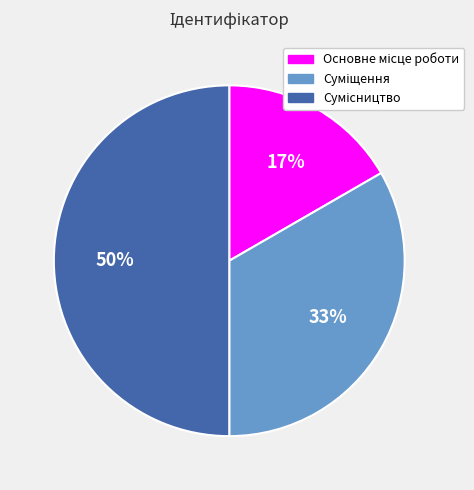

To the nearest percent, what is the average slice percentage?

33%